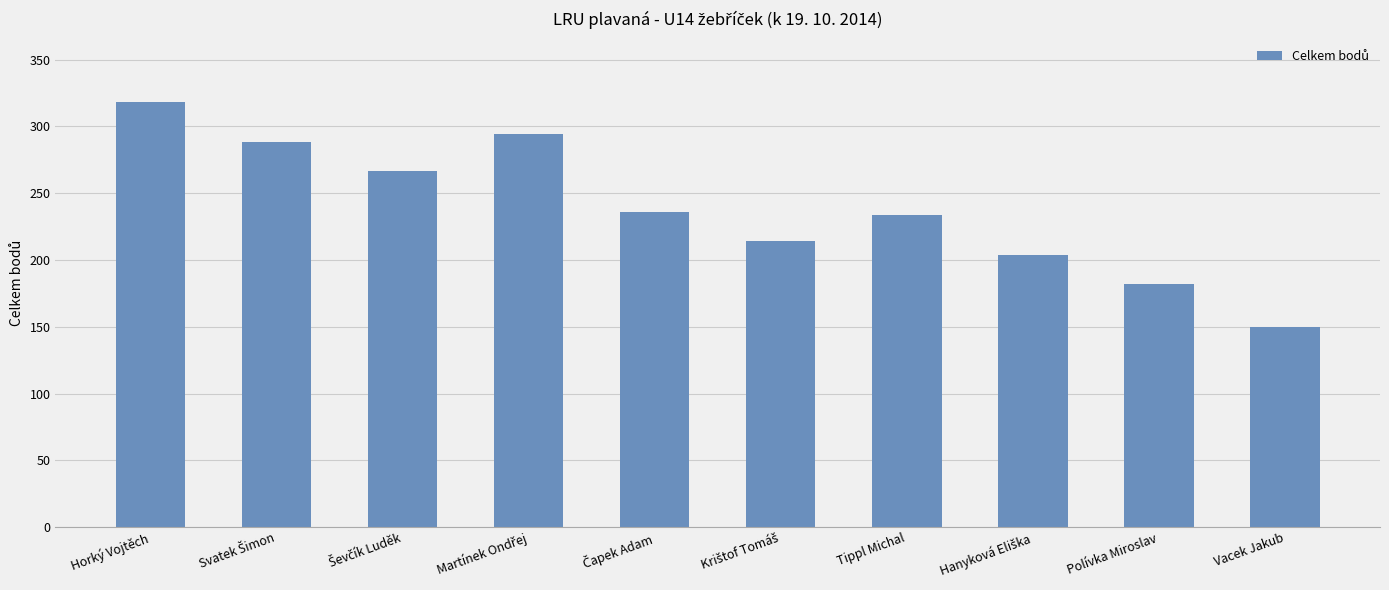

Where does the data first go above 236?

Horký Vojtěch